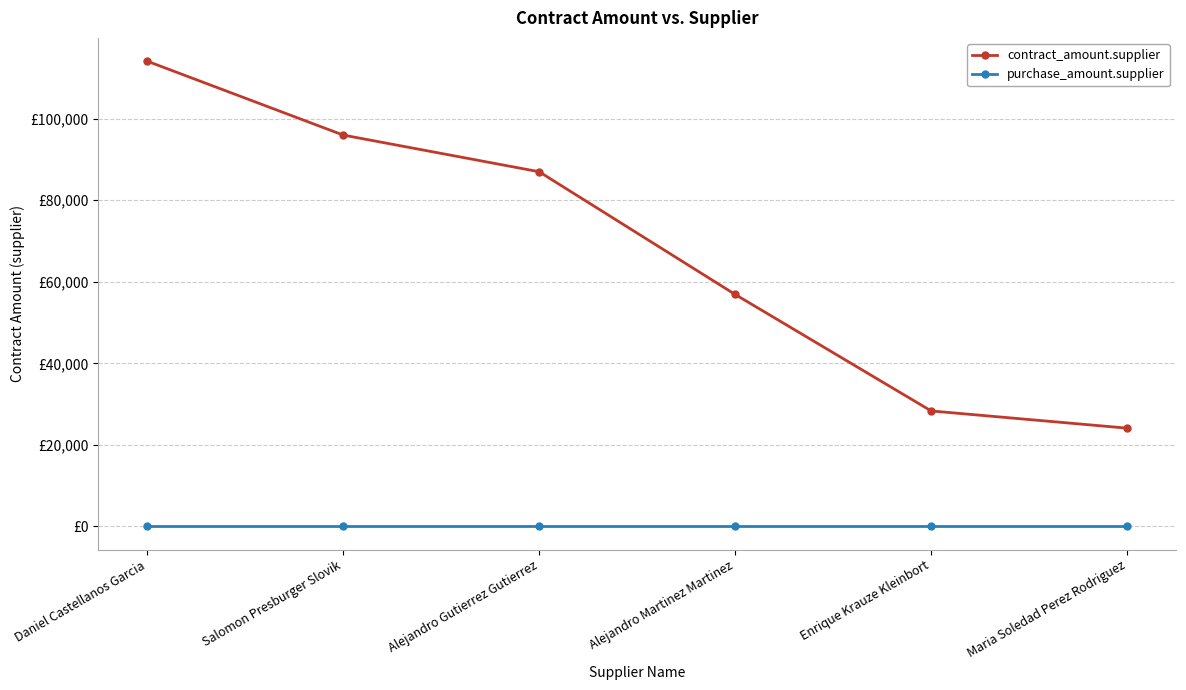

Is this an area chart (filled region under the line)?

No